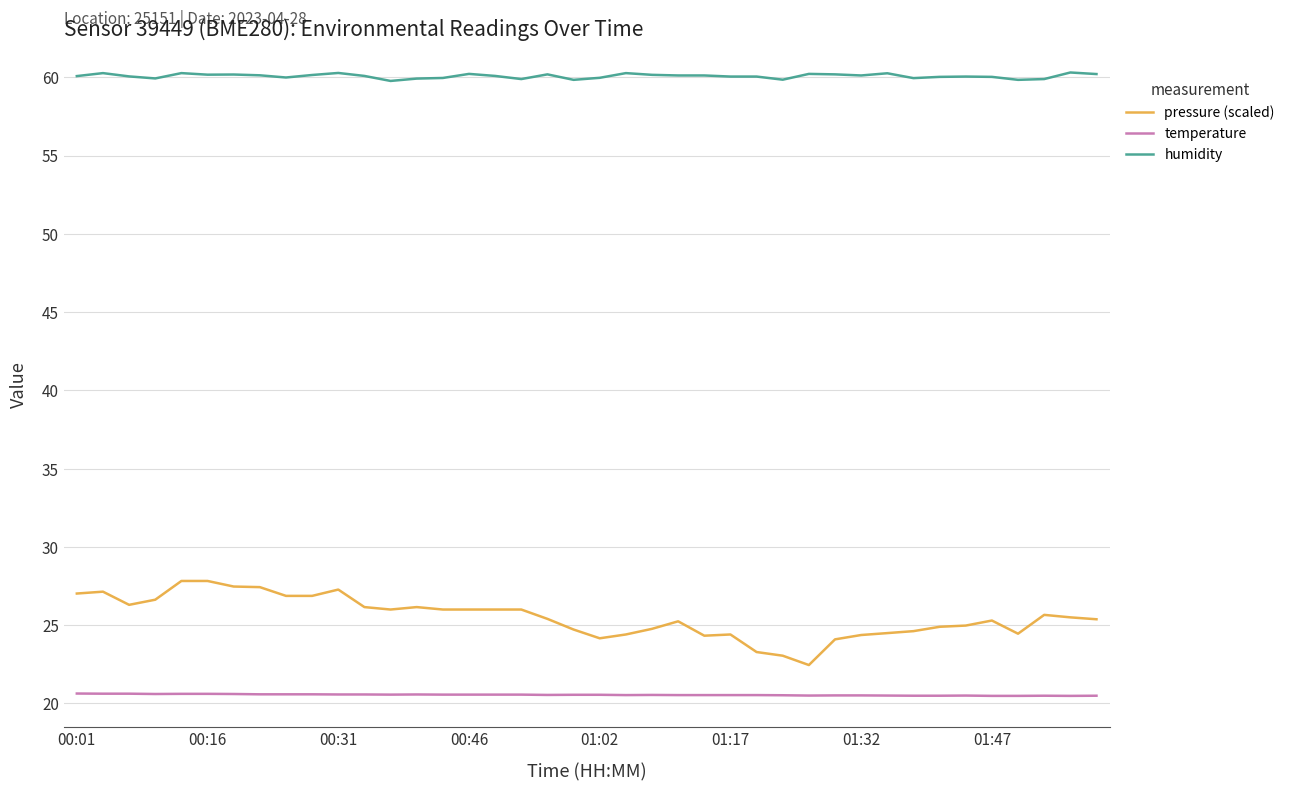

What is the difference between the maximum and minimum values in the pressure (scaled) series?

5.4